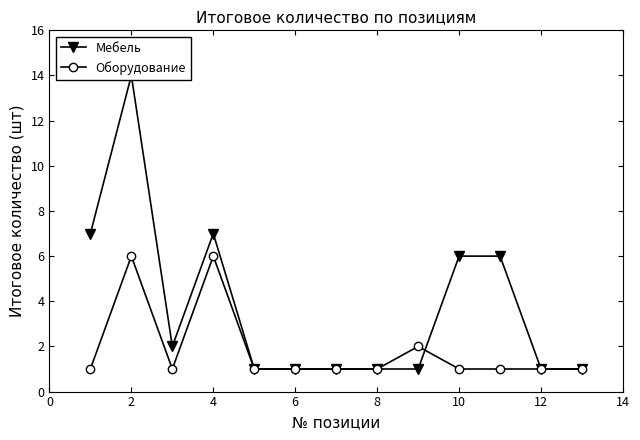

What is the maximum value for Оборудование?

6